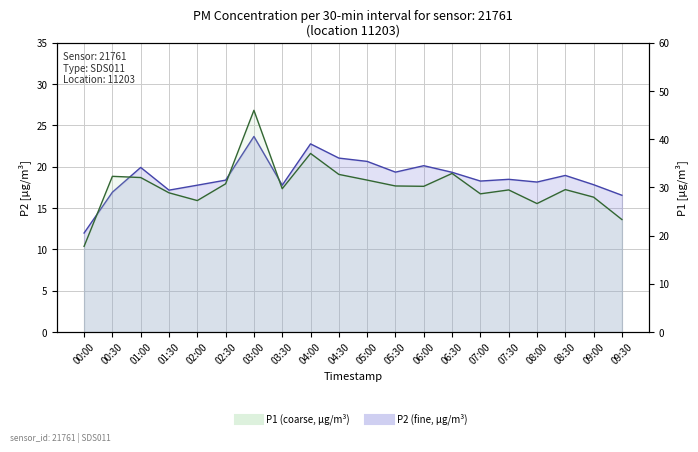

Which series has the largest range (max minus min)?

P1 (coarse particles line)